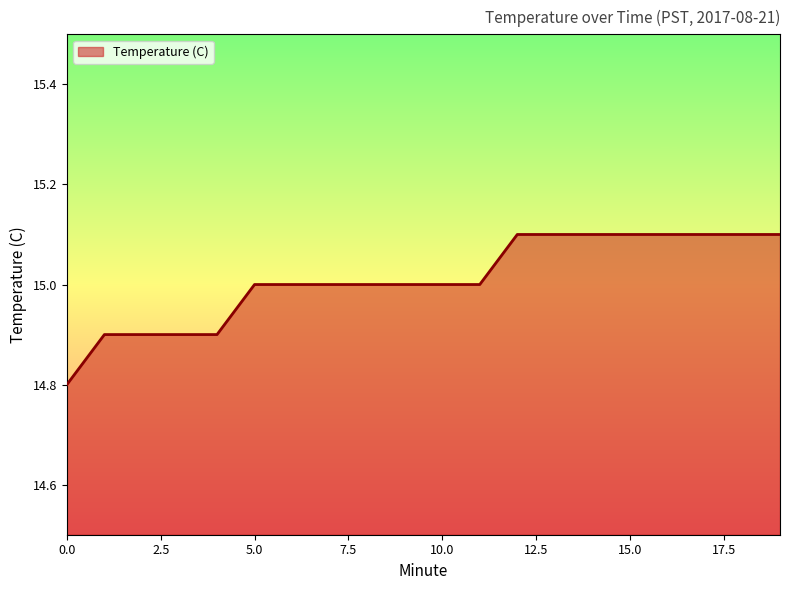

What is the minimum value shown in the chart?

14.8